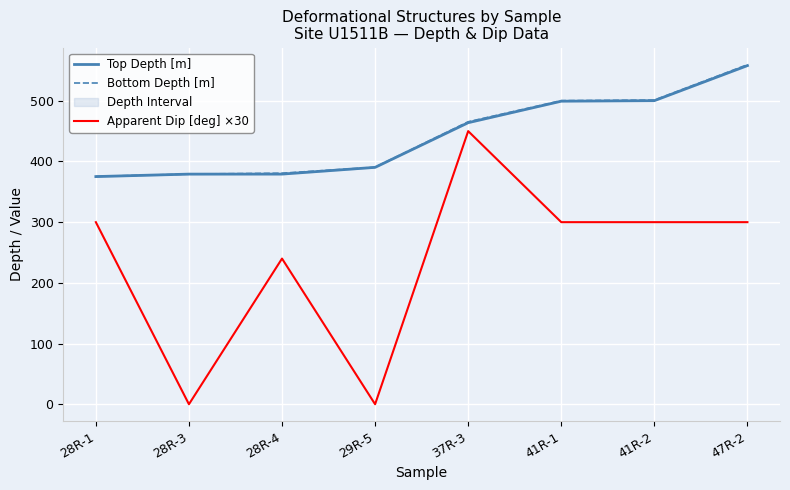

Reading left to right, transcribe all the data shown in this chart.

Top Depth [m]: 28R-1=375.1	28R-3=379.2	28R-4=379.2	29R-5=390.3	37R-3=463.9	41R-1=499.3	41R-2=500.2	47R-2=558.0
Bottom Depth [m]: 28R-1=375.4	28R-3=379.2	28R-4=380.7	29R-5=390.5	37R-3=465.4	41R-1=500.2	41R-2=501.1	47R-2=559.4
Apparent Dip [deg] ×30: 28R-1=300.0	28R-3=0.0	28R-4=240.0	29R-5=0.0	37R-3=450.0	41R-1=300.0	41R-2=300.0	47R-2=300.0